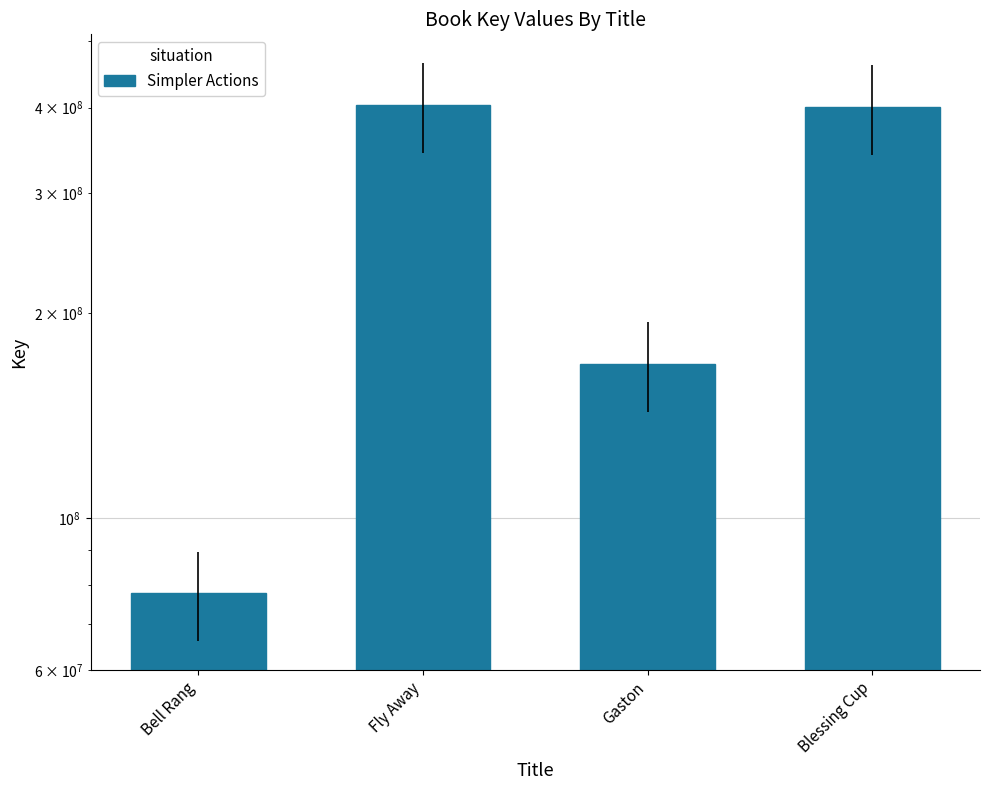

How many bars are there in total?

4